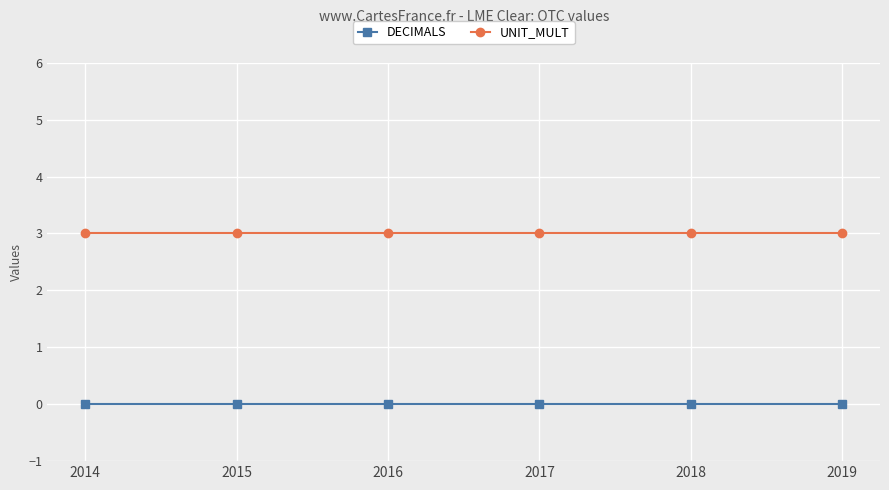

What is the greatest value displayed?

3